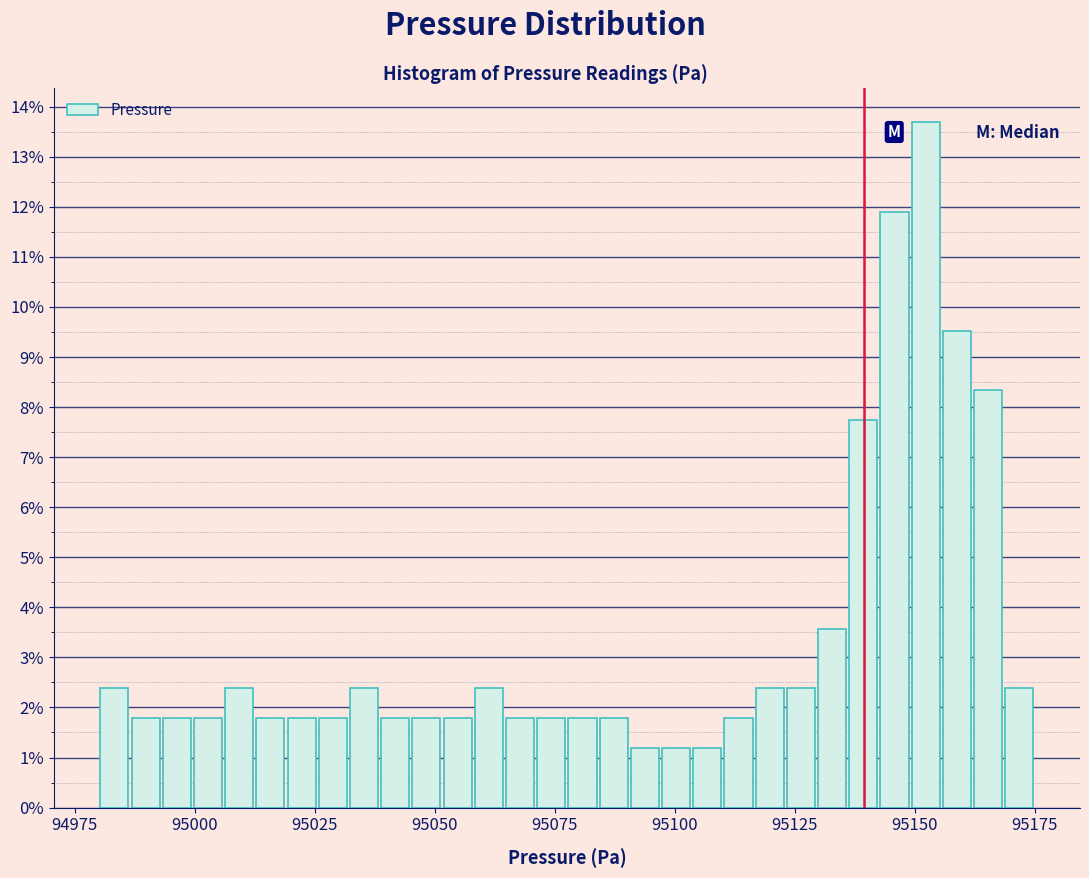

Around what value on the x-axis is the tallest bar? Give the approximate position of its centre, as read against the axis.

95150